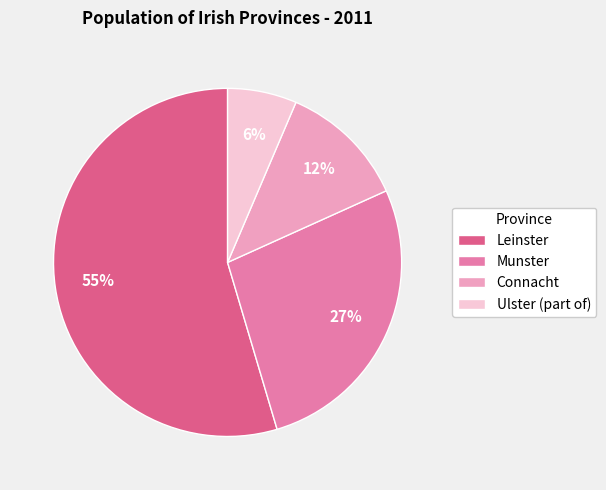

Combined, do Connacht and Ulster (part of) account for over 50%?

No